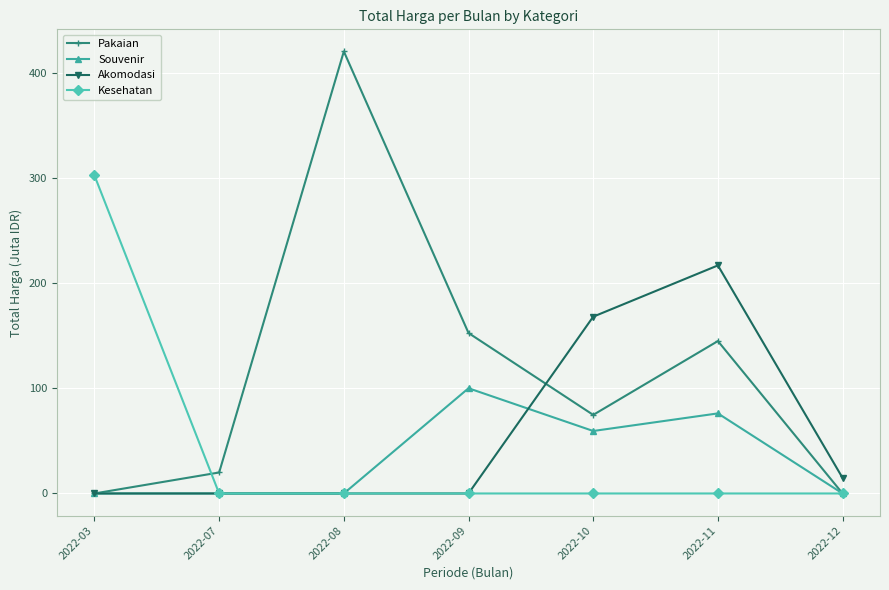

At which label is Akomodasi closest to 108?

2022-10